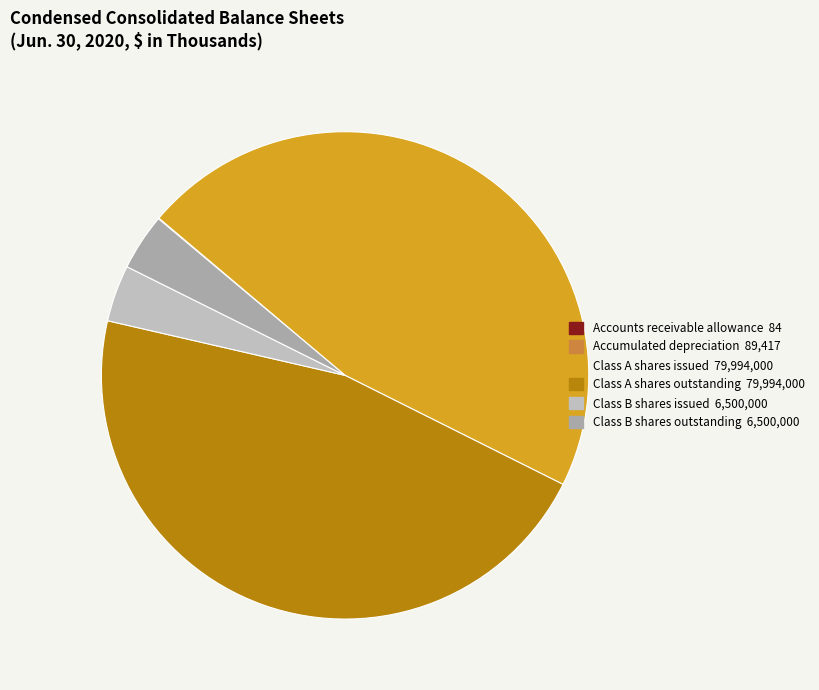

How many segments does this pie chart have?

6